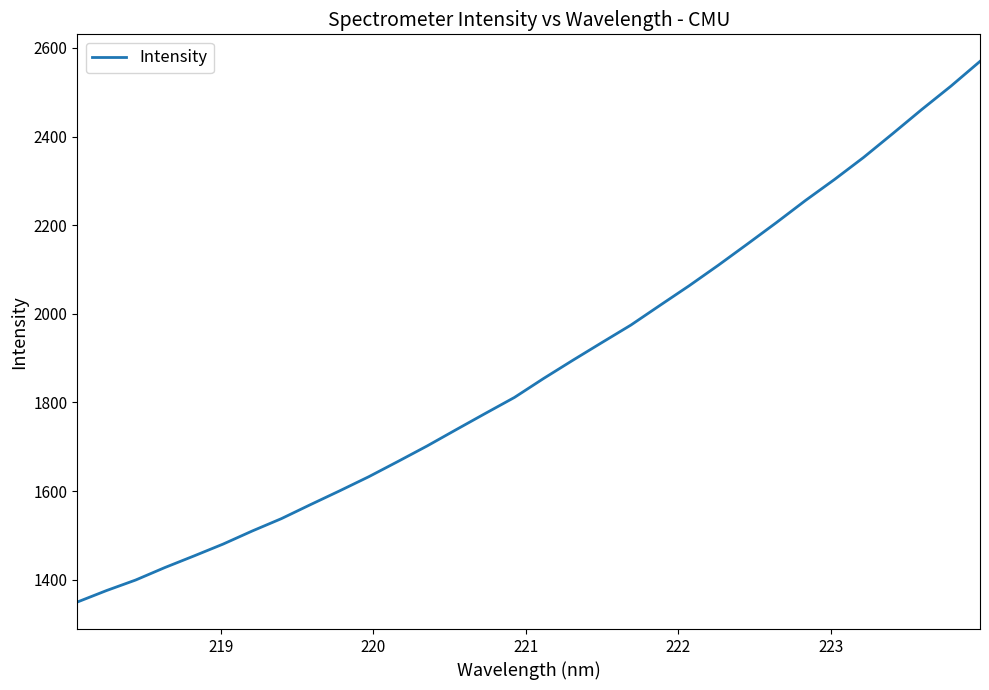

Reading left to right, what are all the values shown in this chart?

1349.6	1375.4	1399.2	1427.3	1453.5	1480.3	1509.9	1537.7	1569.4	1600.5	1632.4	1666.7	1701.7	1738.6	1775.1	1811.2	1854.0	1894.9	1934.9	1974.6	2019.1	2063.2	2109.4	2157.3	2205.8	2255.8	2303.3	2353.1	2406.7	2461.2	2513.8	2569.7